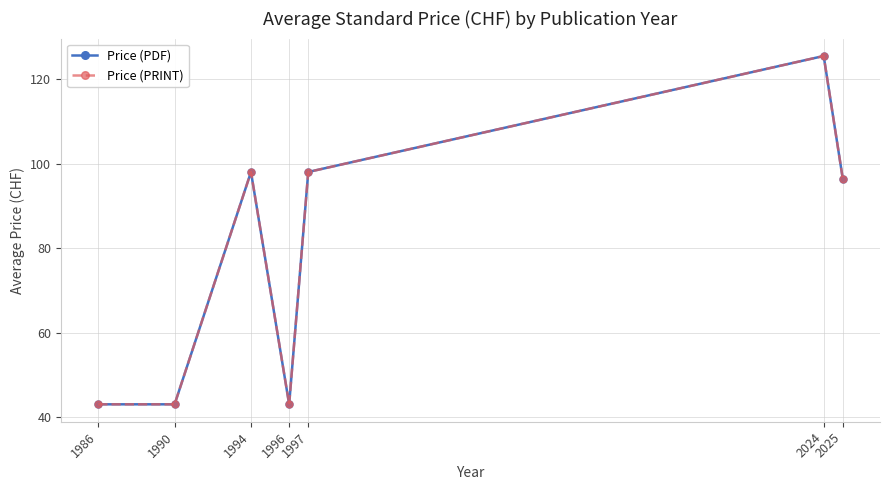

True or false: Price (PRINT) and Price (PDF) cross at least once.

False